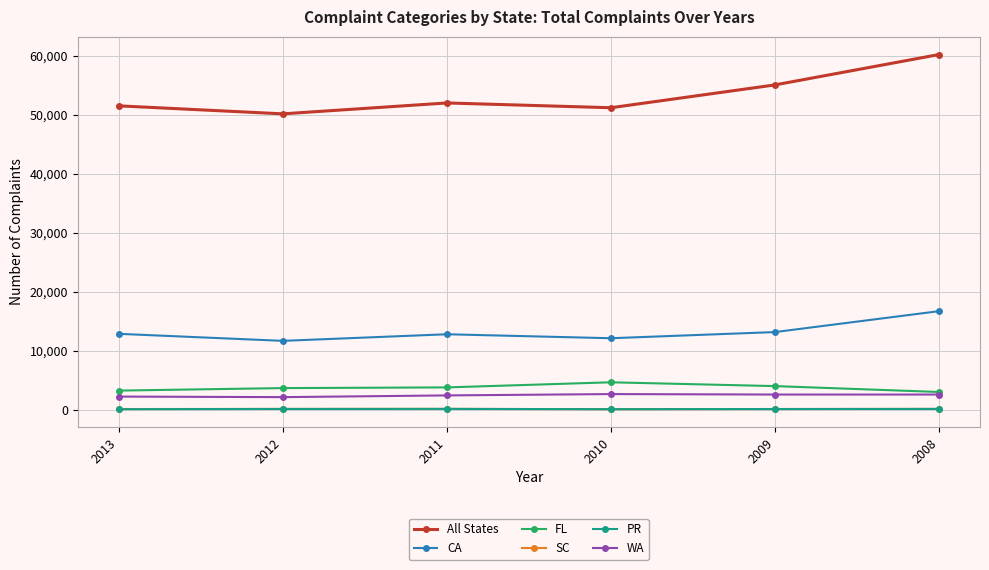

What is the average value of the WA series?

2437